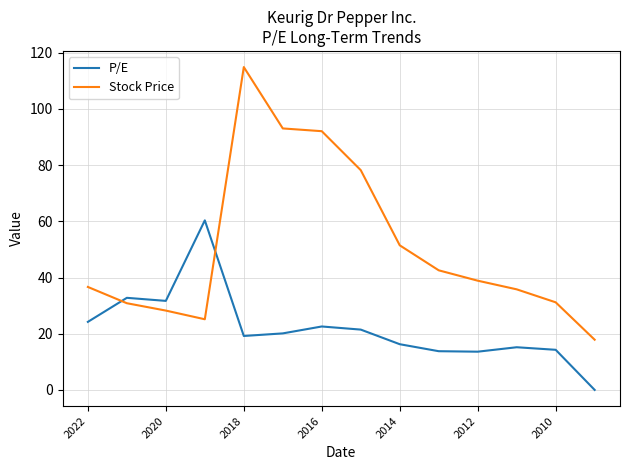

Rank the series by their maximum value, from lowest to highest.

P/E, Stock Price